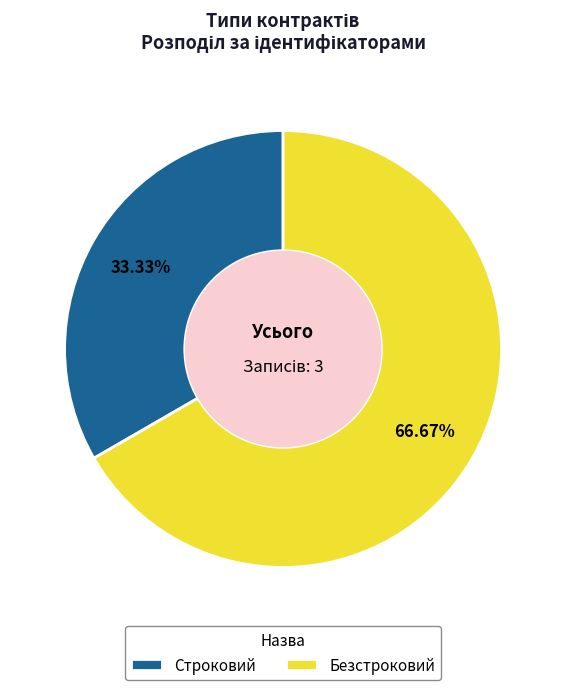

Is it true that Безстроковий is 67% of the pie?

True